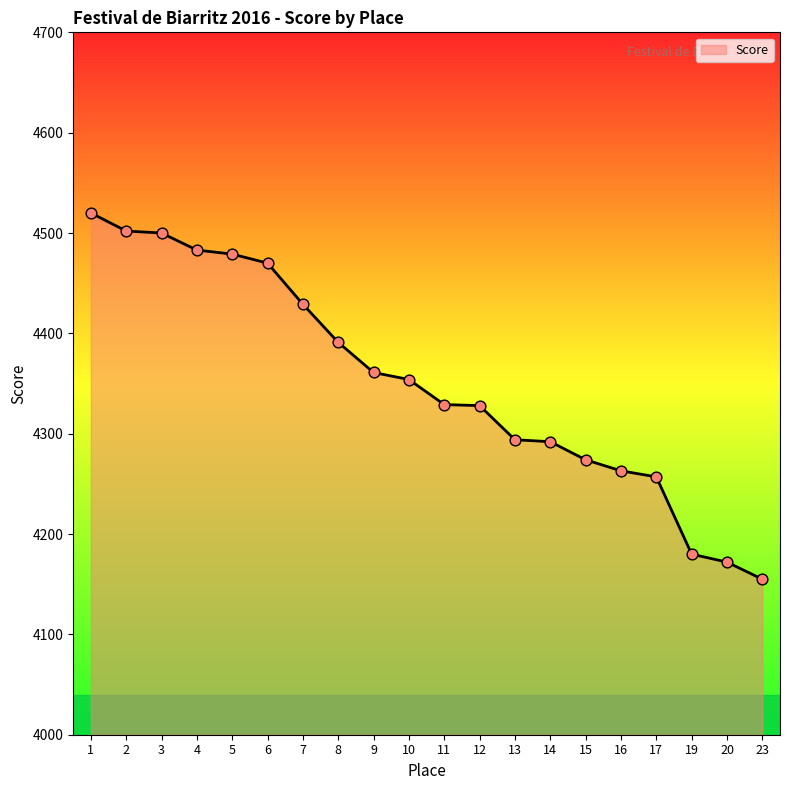

Between 17 and 1, which is larger?

1